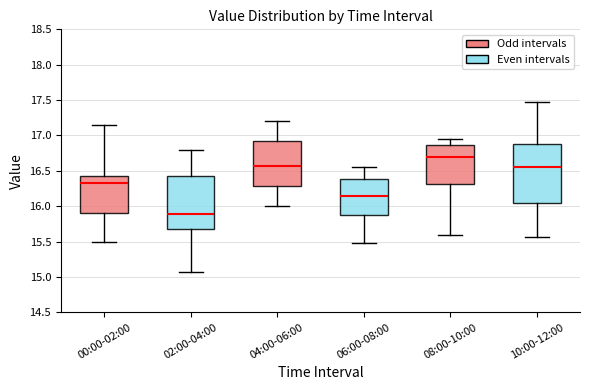

Where is the lower edge of the box for 00:00-02:00 on the y-axis? The values are not printed on the chart, so give them approximately, as read against the axis.

15.90